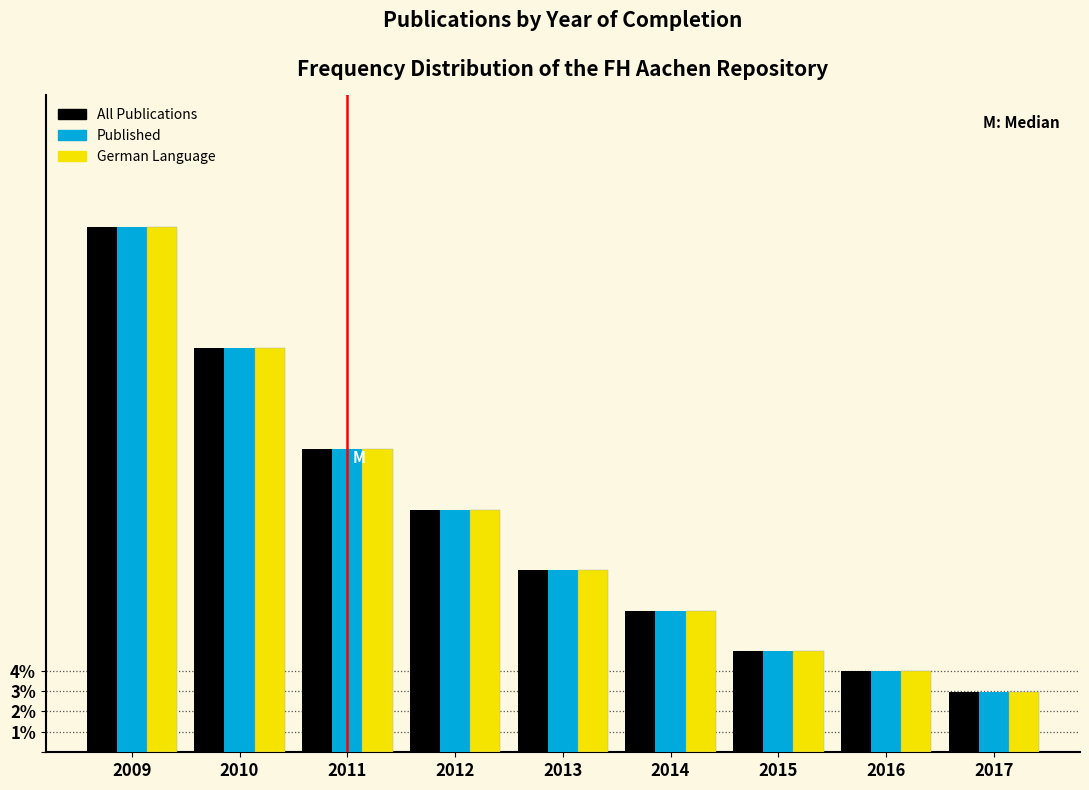

Reading right to left, list all the values displayed in this chart.

All Publications: 3.0	4.0	5.0	6.9	8.9	11.9	14.9	19.8	25.7
Published: 3.0	4.0	5.0	6.9	8.9	11.9	14.9	19.8	25.7
German Language: 3.0	4.0	5.0	6.9	8.9	11.9	14.9	19.8	25.7